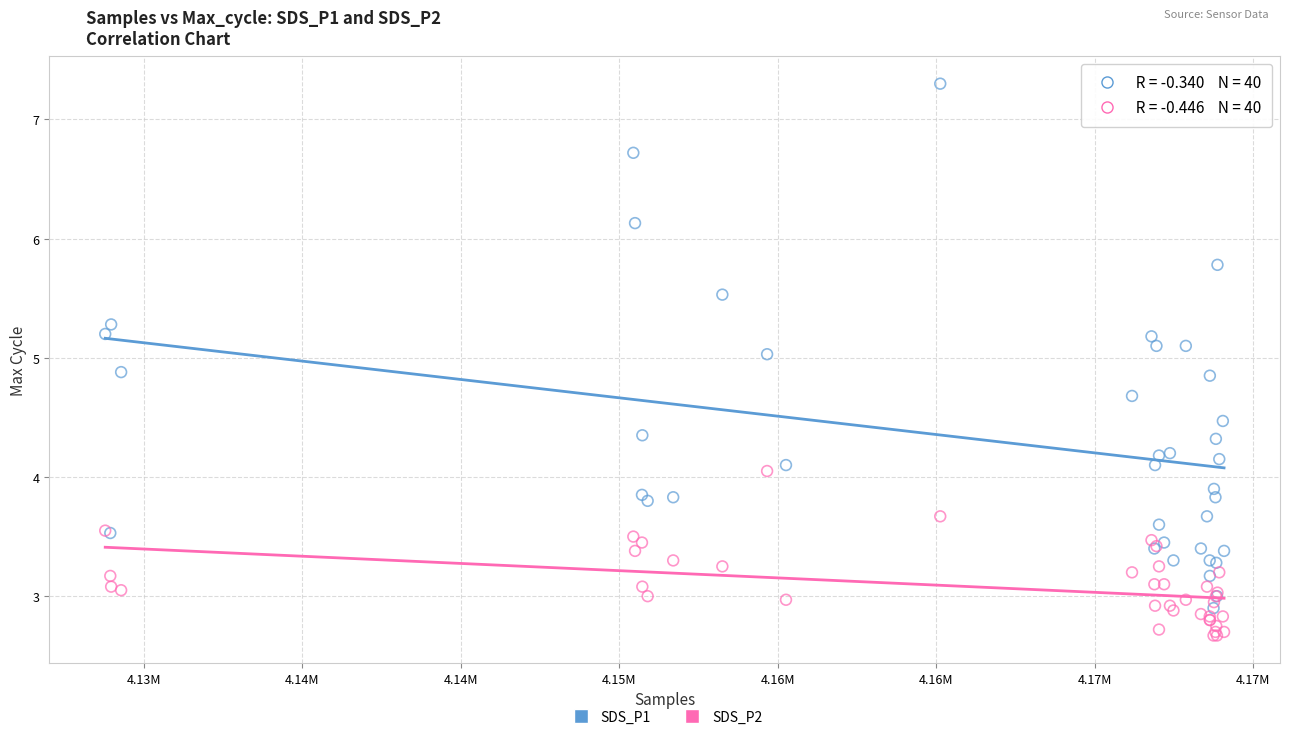

Which series reaches the maximum Y coordinate?

SDS_P1